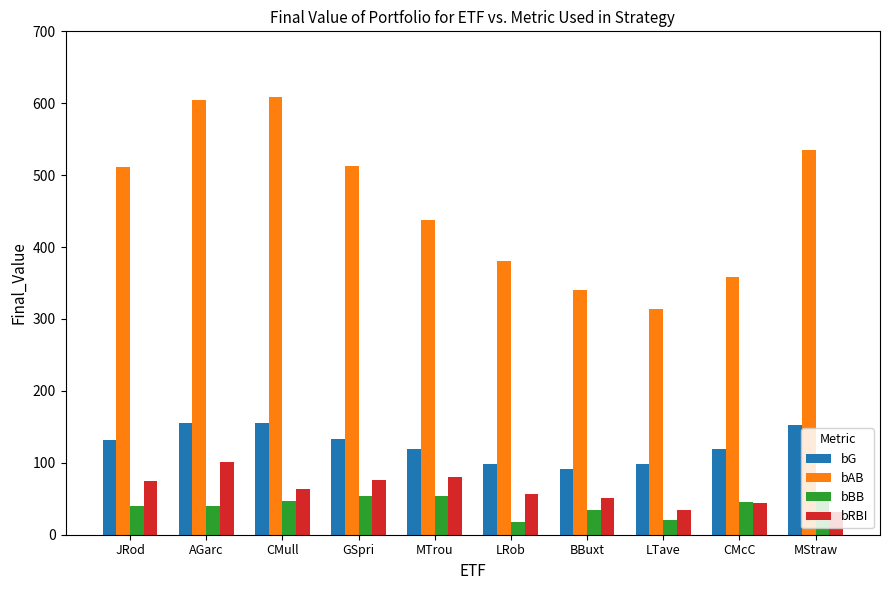

What is the sum of the bG values at LTave and BBuxt?

191